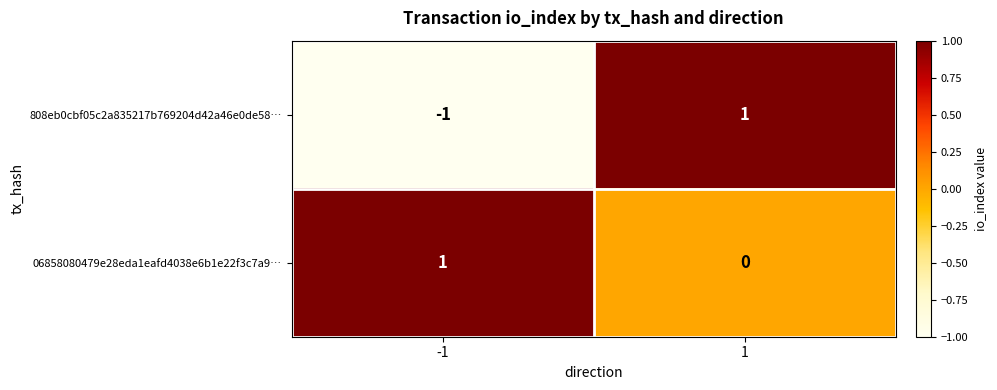

Which series changed the most between -1 and 1?

808eb0cbf05c2a835217b769204d42a46e0de58…